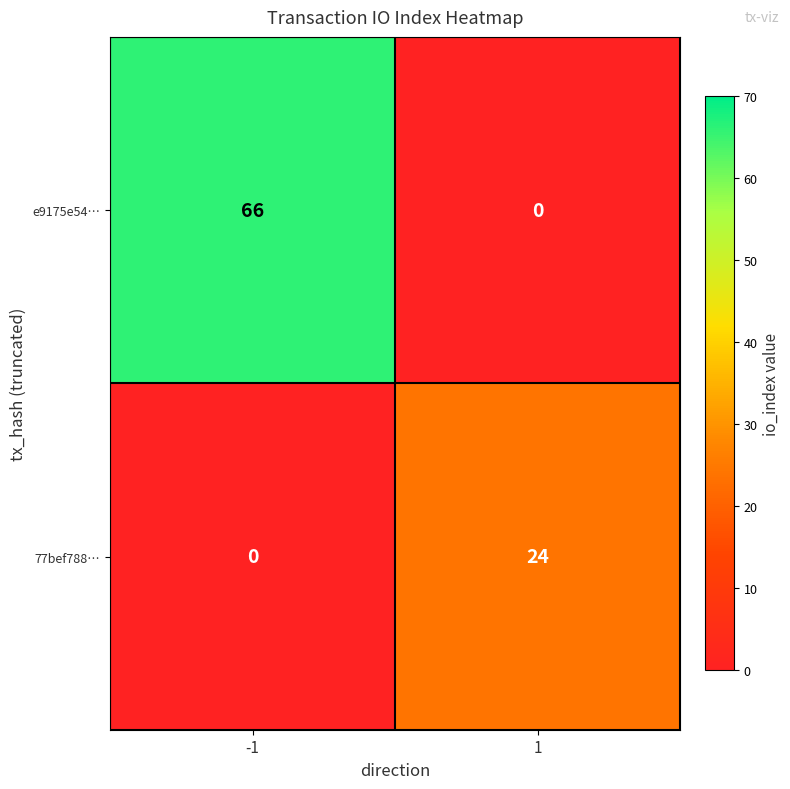

At which category is the sum across all series the highest?

-1